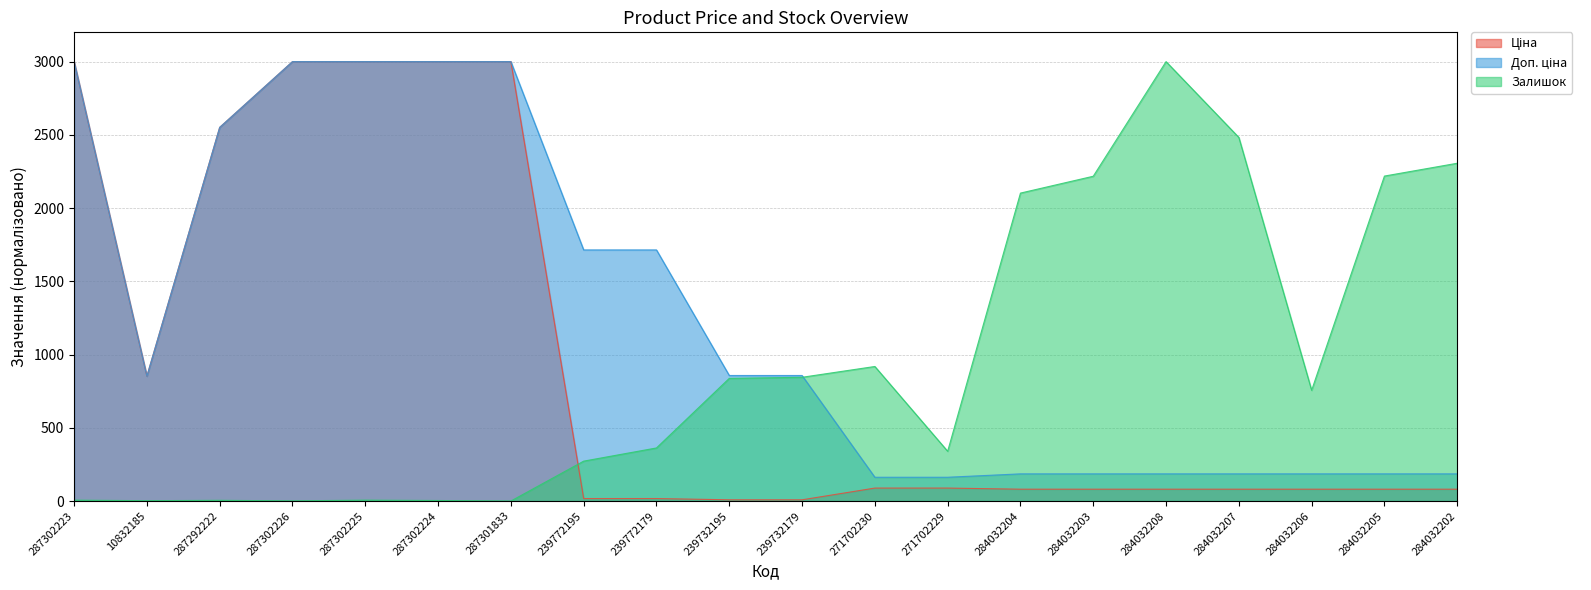

At how many categories does at least one series exceed 2444?

8